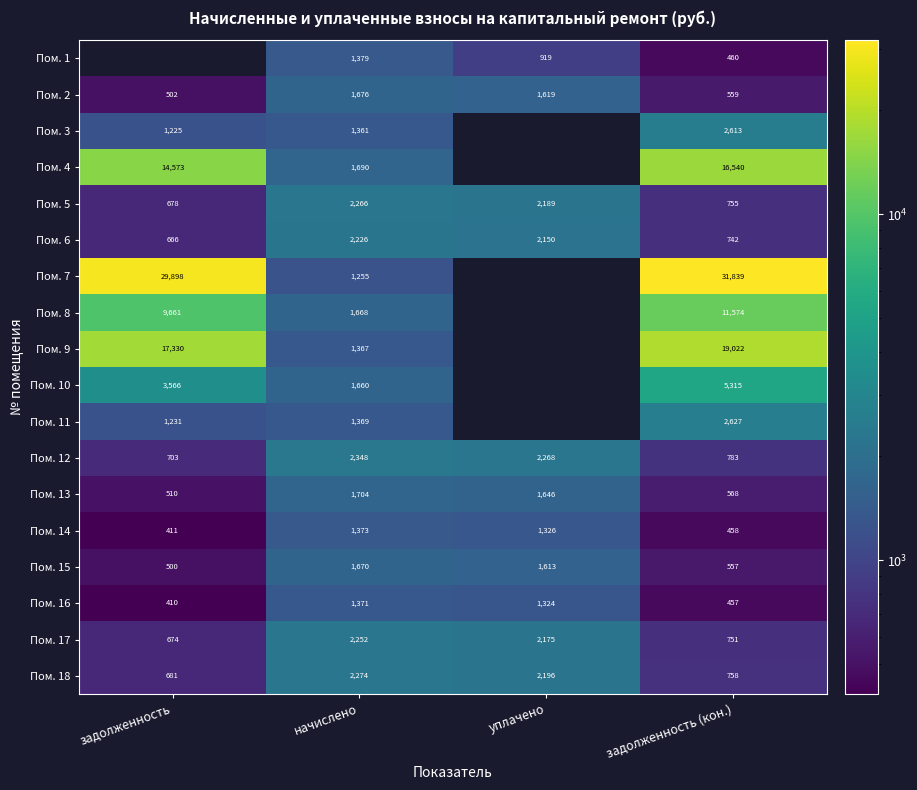

What is the difference between the highest and lowest values at задолженность (кон.)?

31382